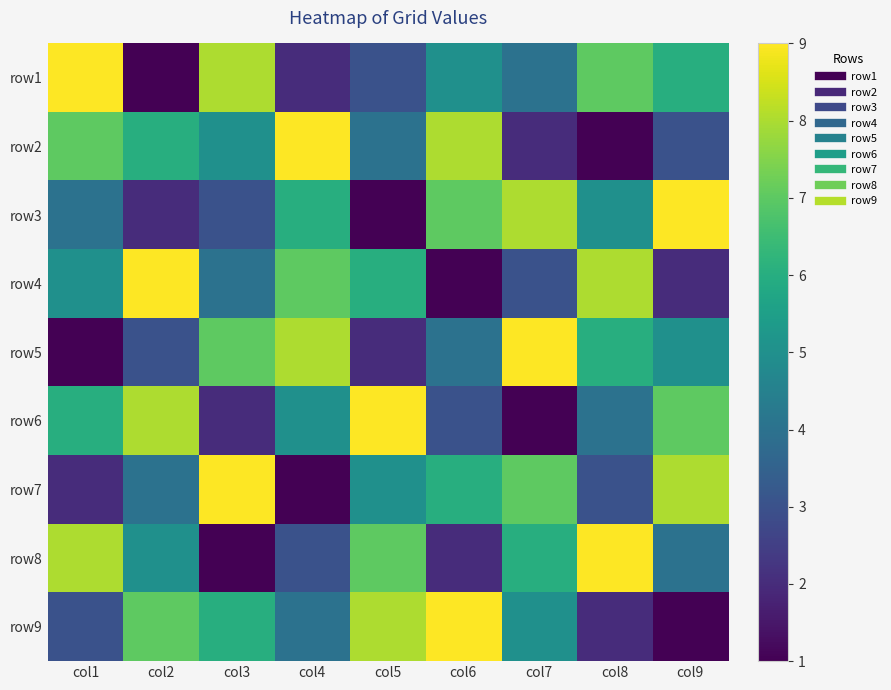

Reading right to left, extract all data points from this chart.

row1: col9=6	col8=7	col7=4	col6=5	col5=3	col4=2	col3=8	col2=1	col1=9
row2: col9=3	col8=1	col7=2	col6=8	col5=4	col4=9	col3=5	col2=6	col1=7
row3: col9=9	col8=5	col7=8	col6=7	col5=1	col4=6	col3=3	col2=2	col1=4
row4: col9=2	col8=8	col7=3	col6=1	col5=6	col4=7	col3=4	col2=9	col1=5
row5: col9=5	col8=6	col7=9	col6=4	col5=2	col4=8	col3=7	col2=3	col1=1
row6: col9=7	col8=4	col7=1	col6=3	col5=9	col4=5	col3=2	col2=8	col1=6
row7: col9=8	col8=3	col7=7	col6=6	col5=5	col4=1	col3=9	col2=4	col1=2
row8: col9=4	col8=9	col7=6	col6=2	col5=7	col4=3	col3=1	col2=5	col1=8
row9: col9=1	col8=2	col7=5	col6=9	col5=8	col4=4	col3=6	col2=7	col1=3